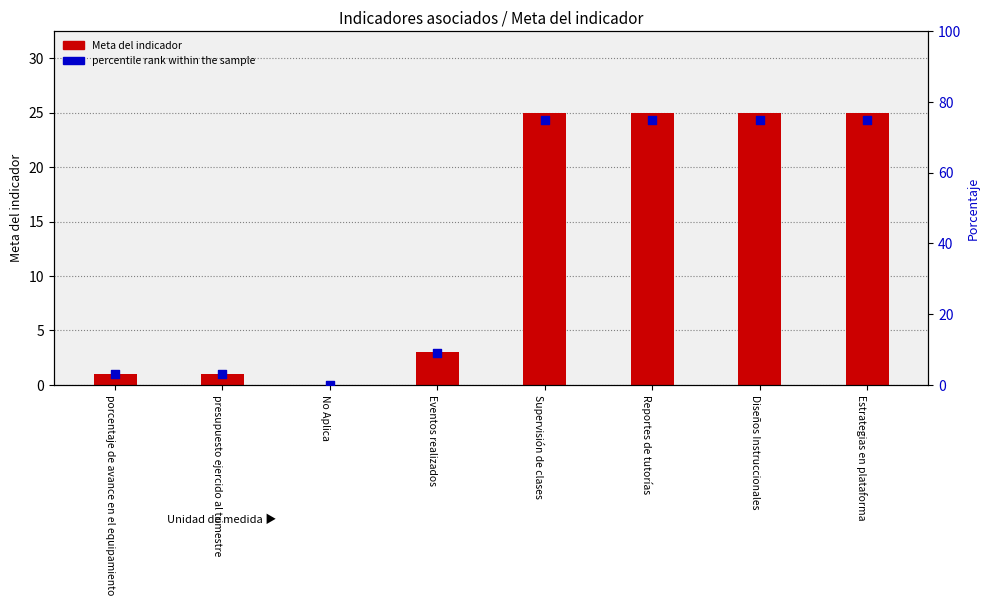

Which series reaches the maximum Y coordinate?

percentile rank within the sample